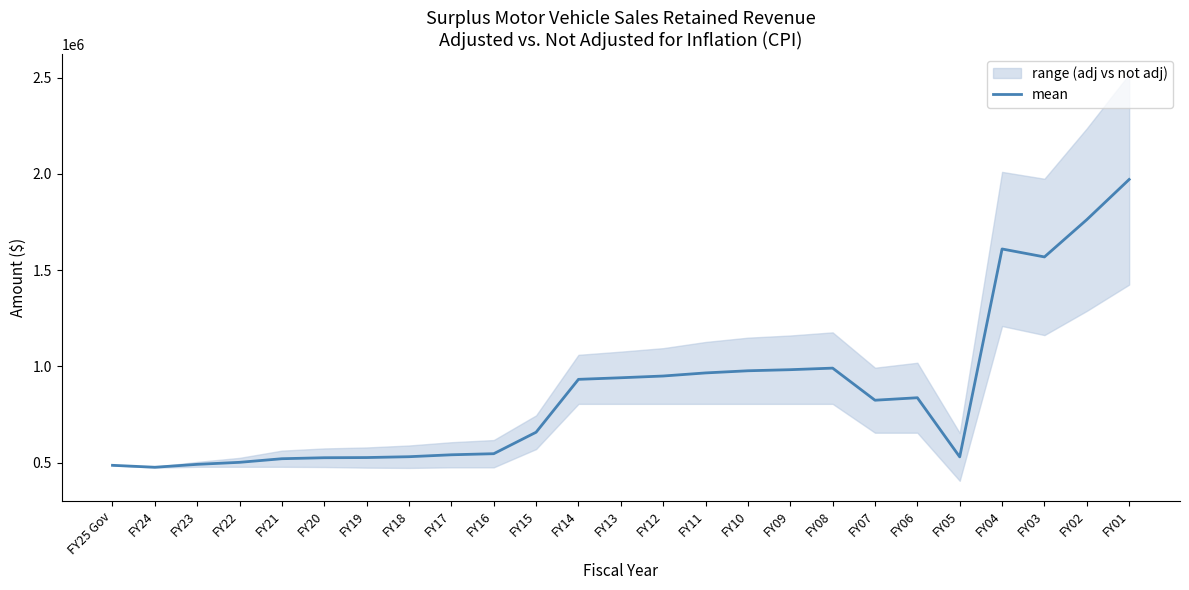

The chart shows a value of 214049.0 at FY11. True or false?

False